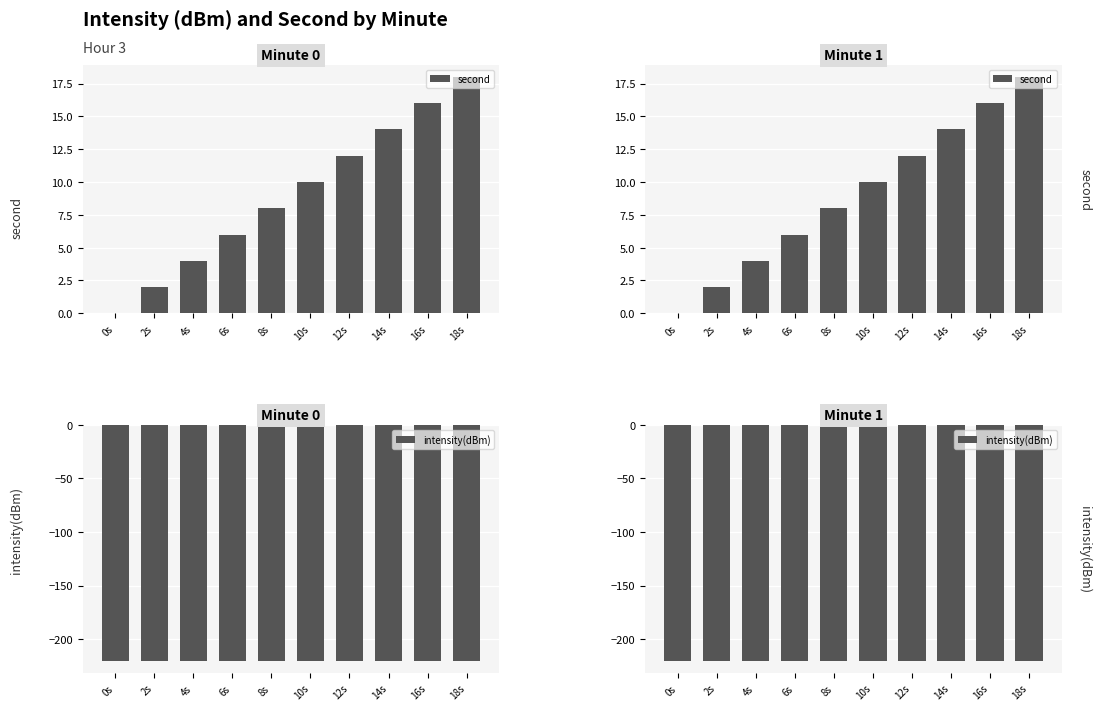

Count the number of data series in this chart.

2